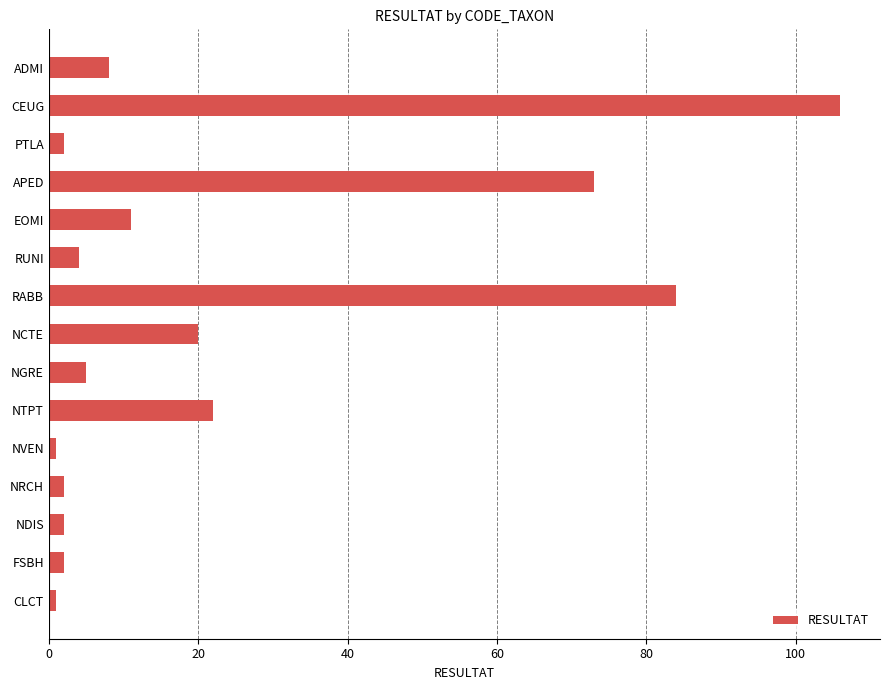

What is the label of the 5th bar from the bottom?

NVEN